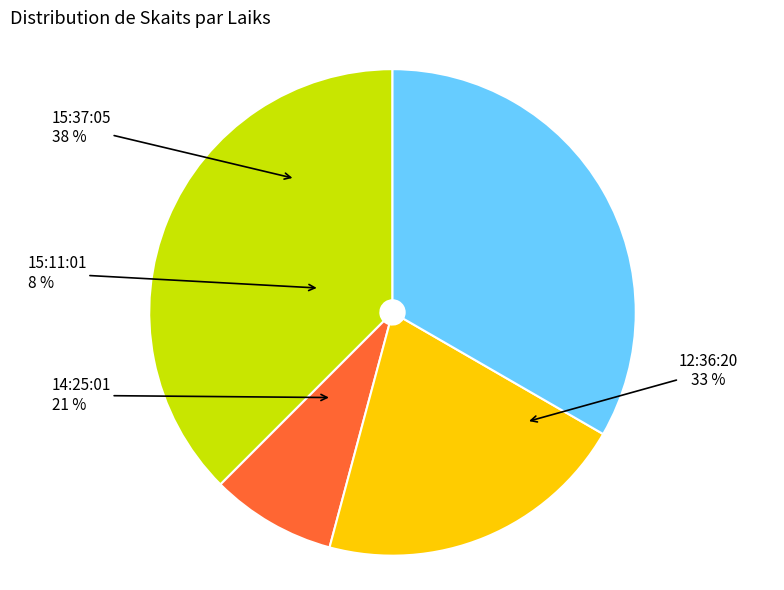

To the nearest percent, what is the difference between the largest and smallest slice percentages?

29%